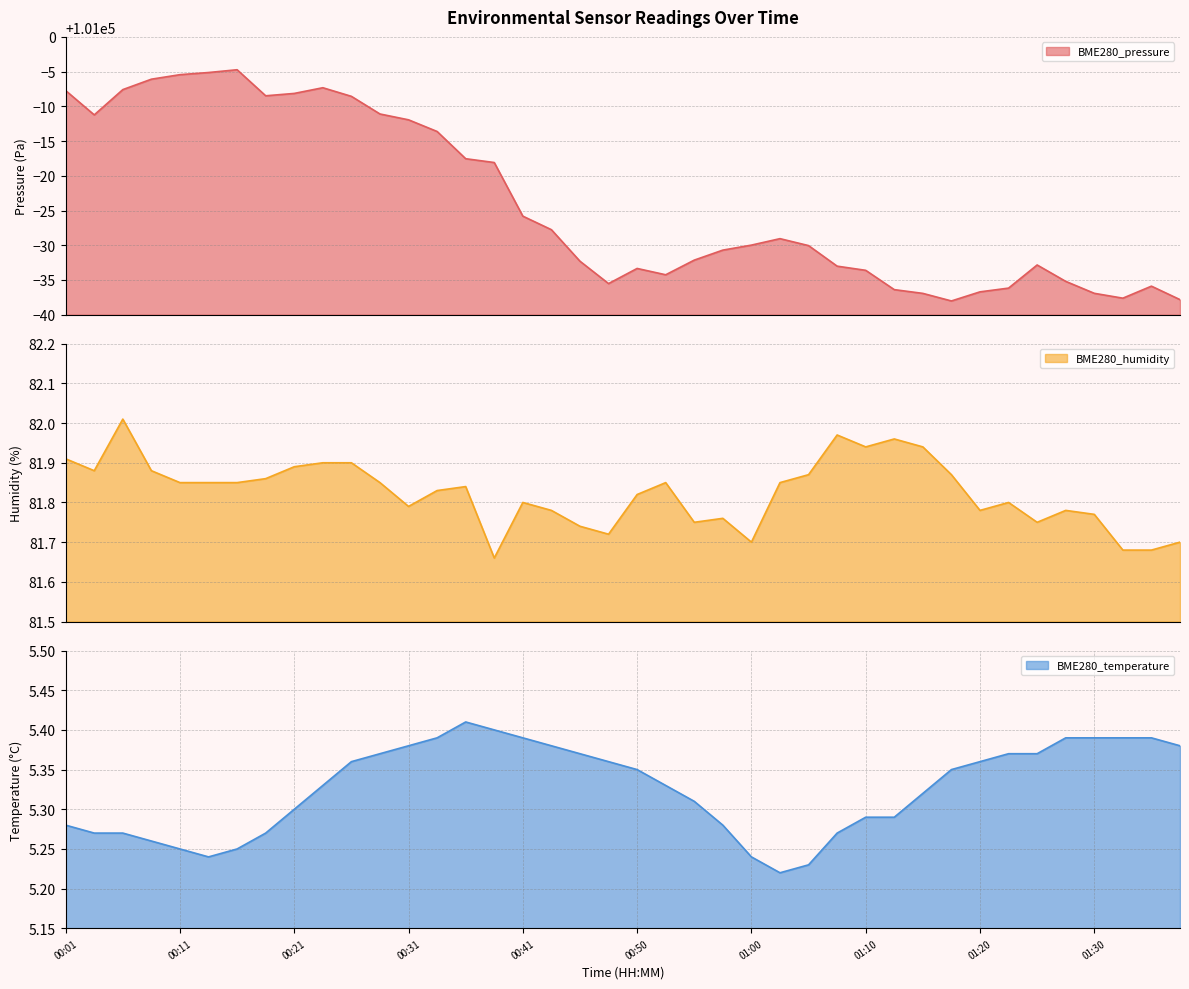

True or false: BME280_humidity and BME280_temperature cross at least once.

False